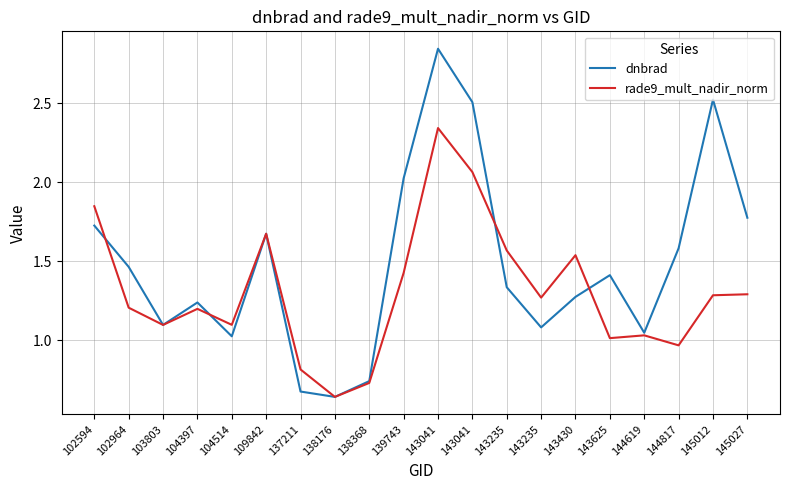

Which series has the largest total across all categories?

dnbrad